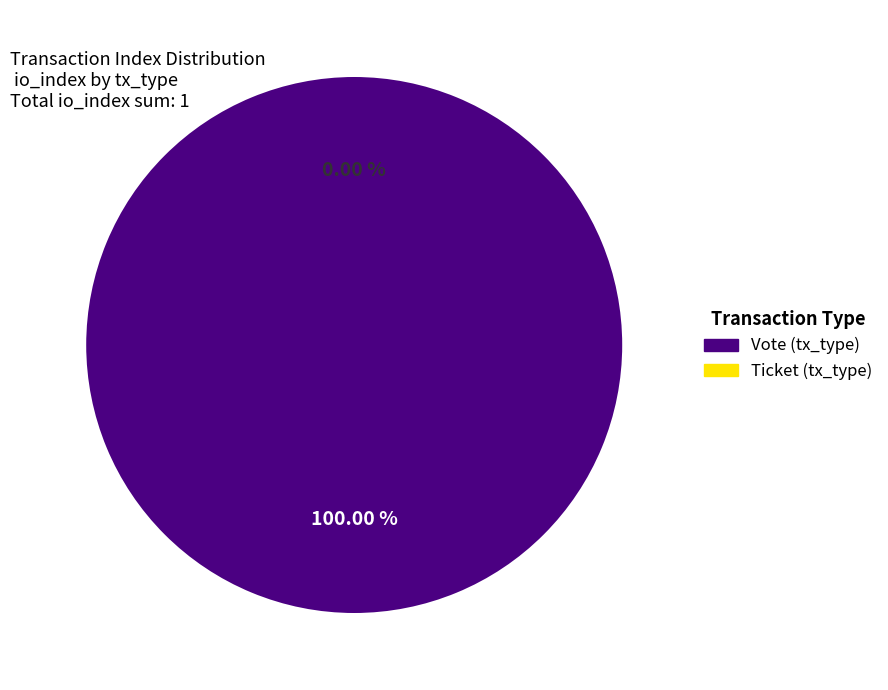

Which category has the smallest portion of the pie?

Ticket (tx_type)